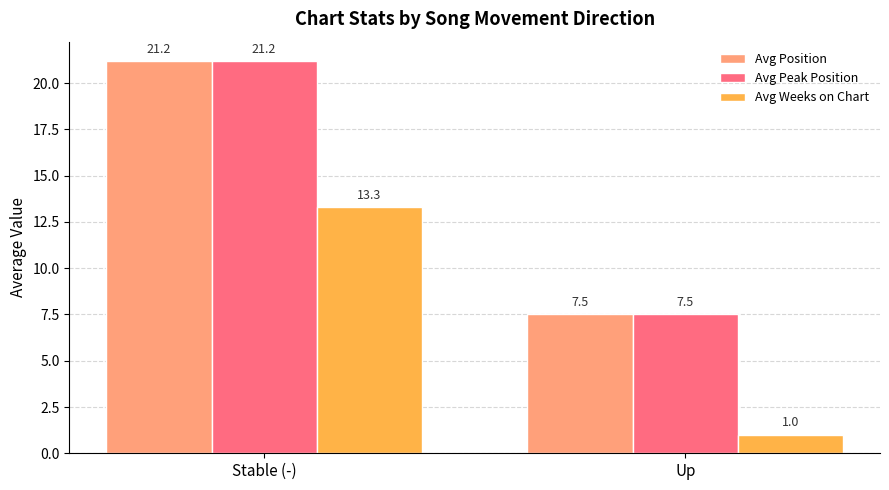

True or false: Avg Peak Position has a value of 6.6 at Stable (-).

False